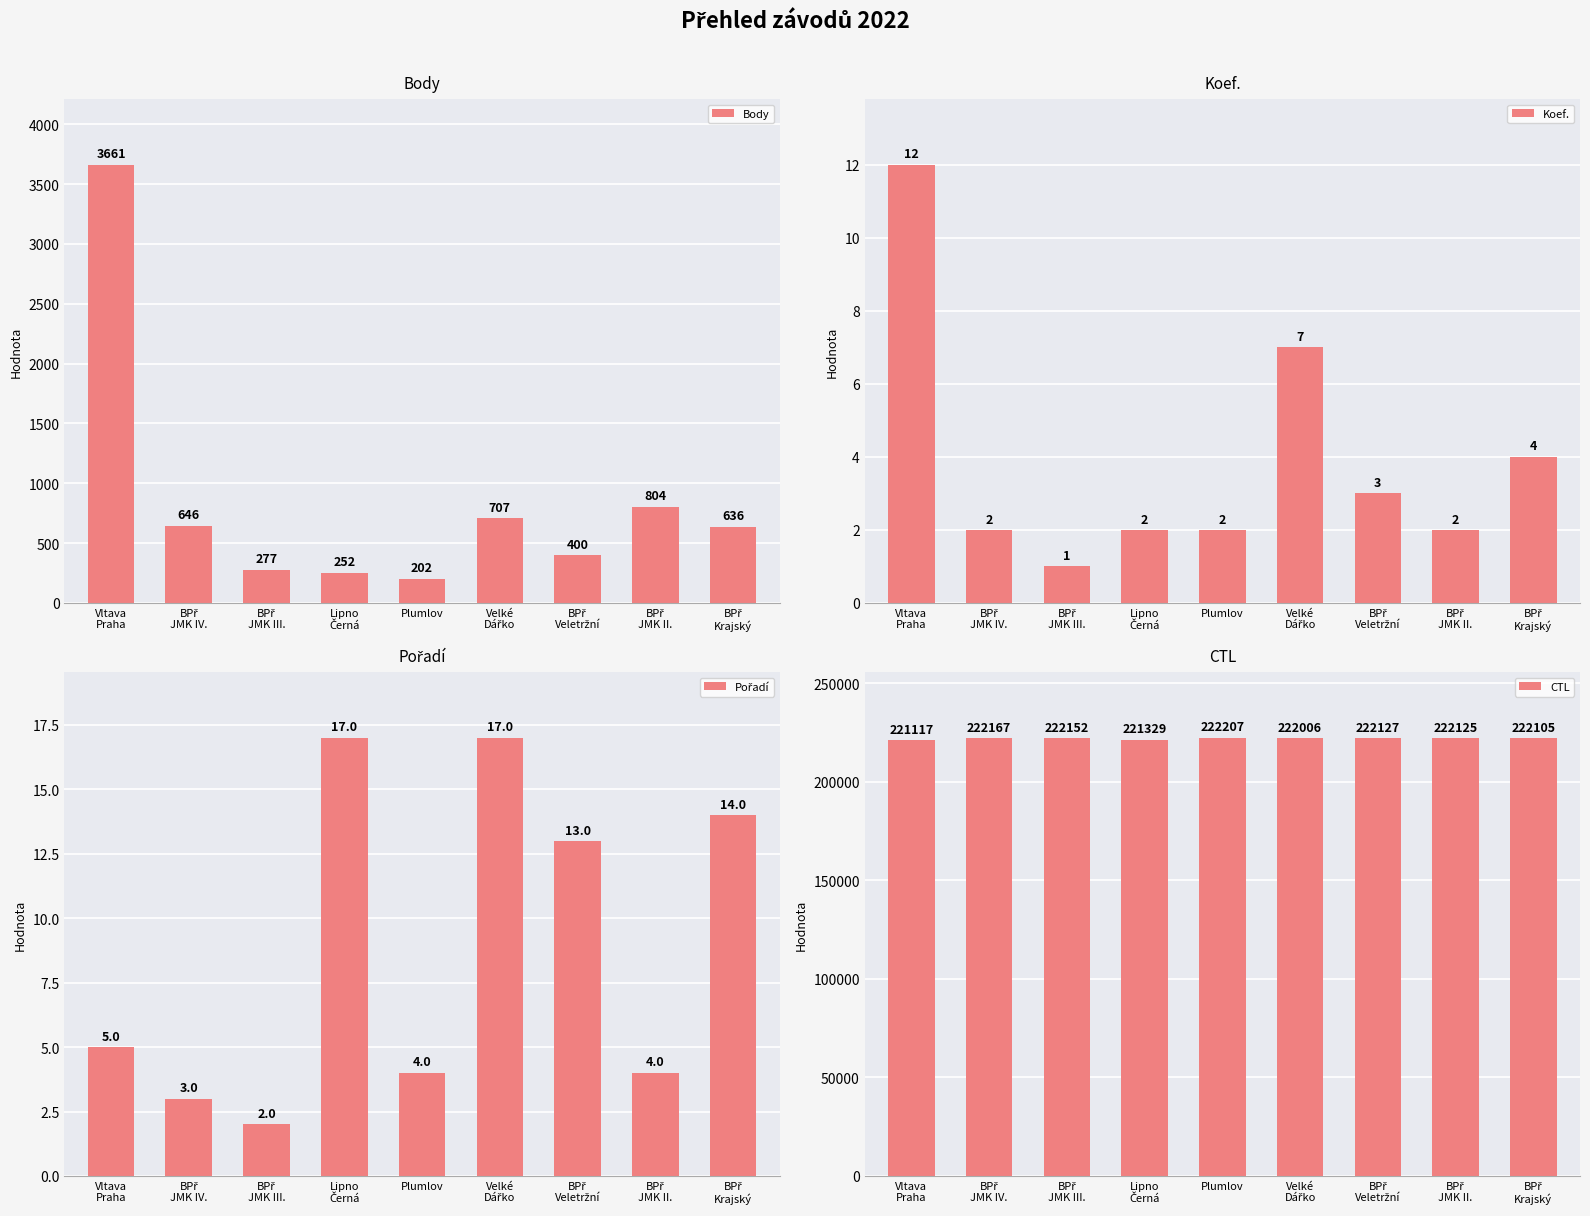

Between BPř
Veletržní and BPř
Krajský, which is larger?

BPř
Krajský